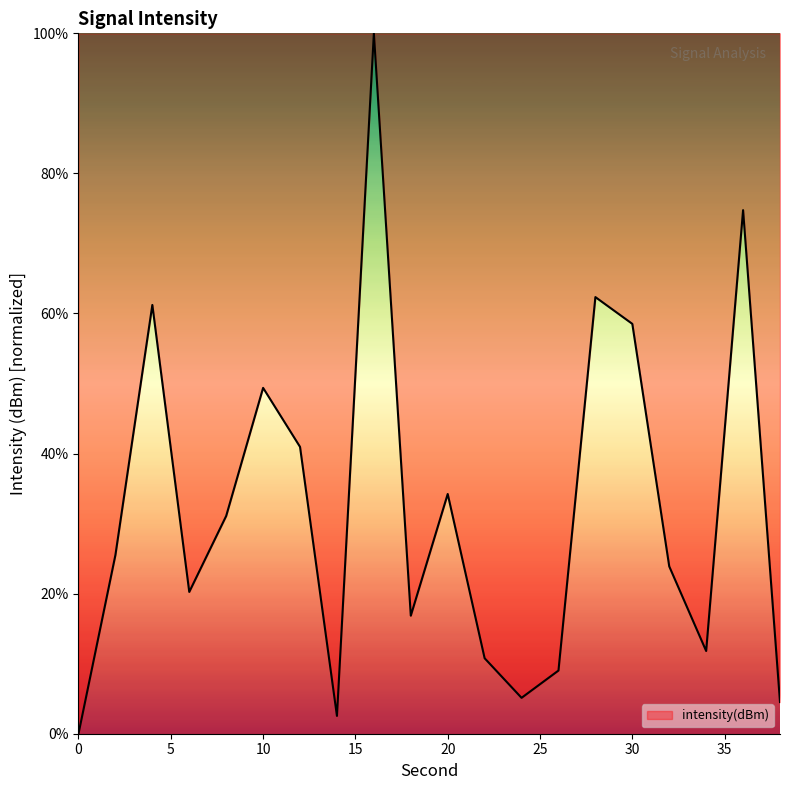

Does the chart have visible grid lines?

No